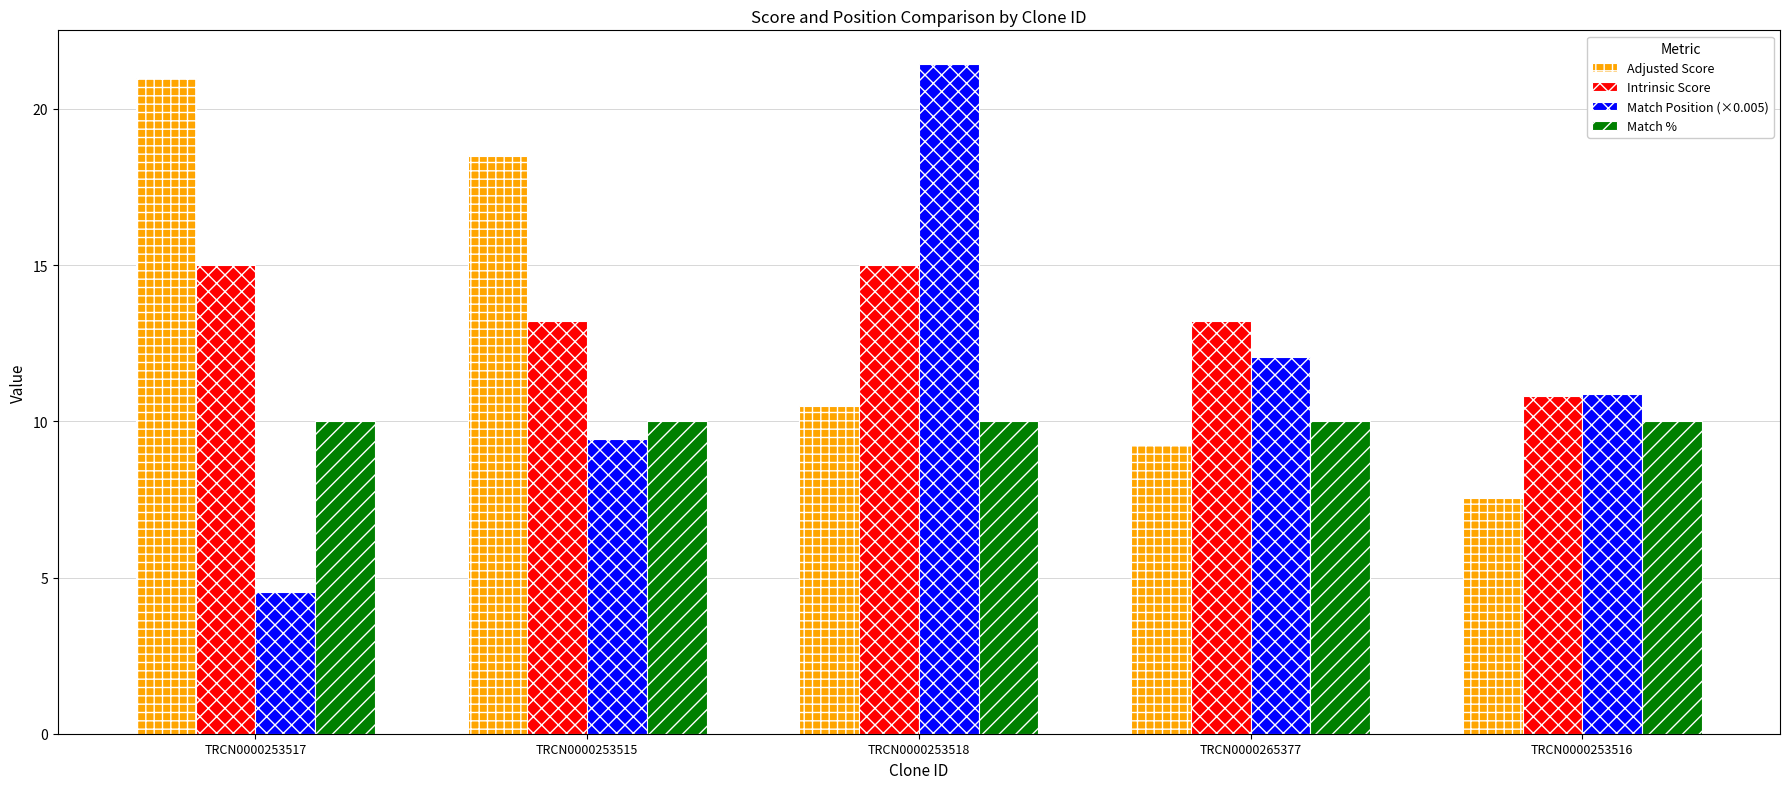

What is the difference between the highest and lowest values at TRCN0000253515?

9.0